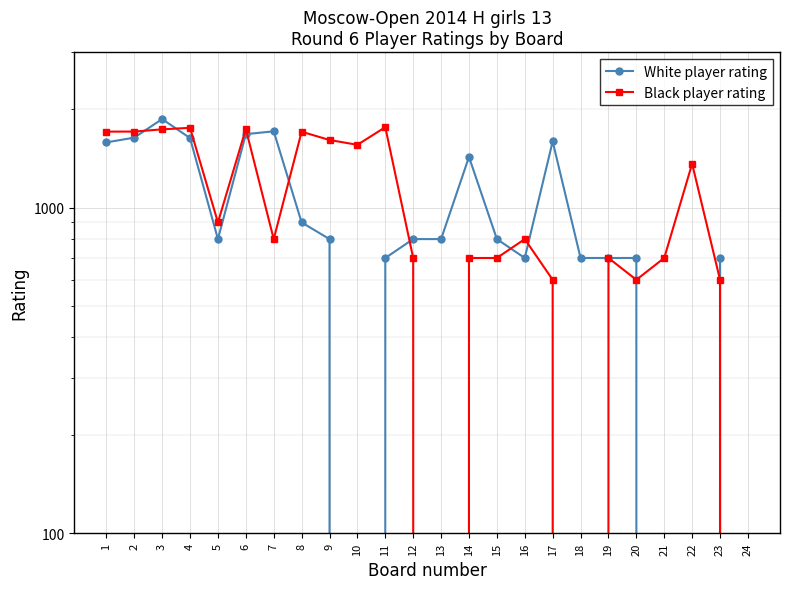

How many lines are shown in the chart?

2